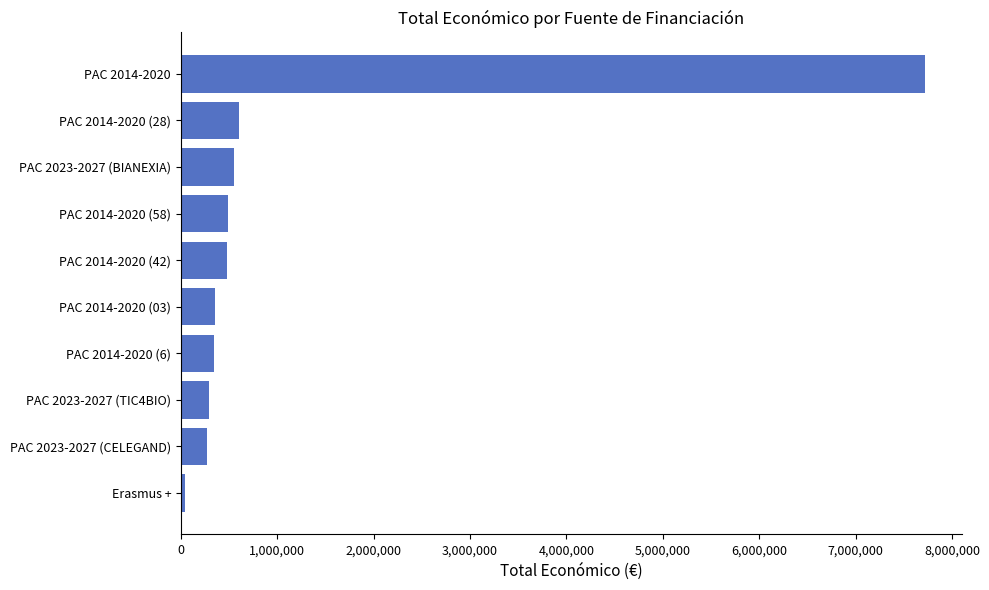

Is it true that the value at PAC 2014-2020 (58) is 485043?

True